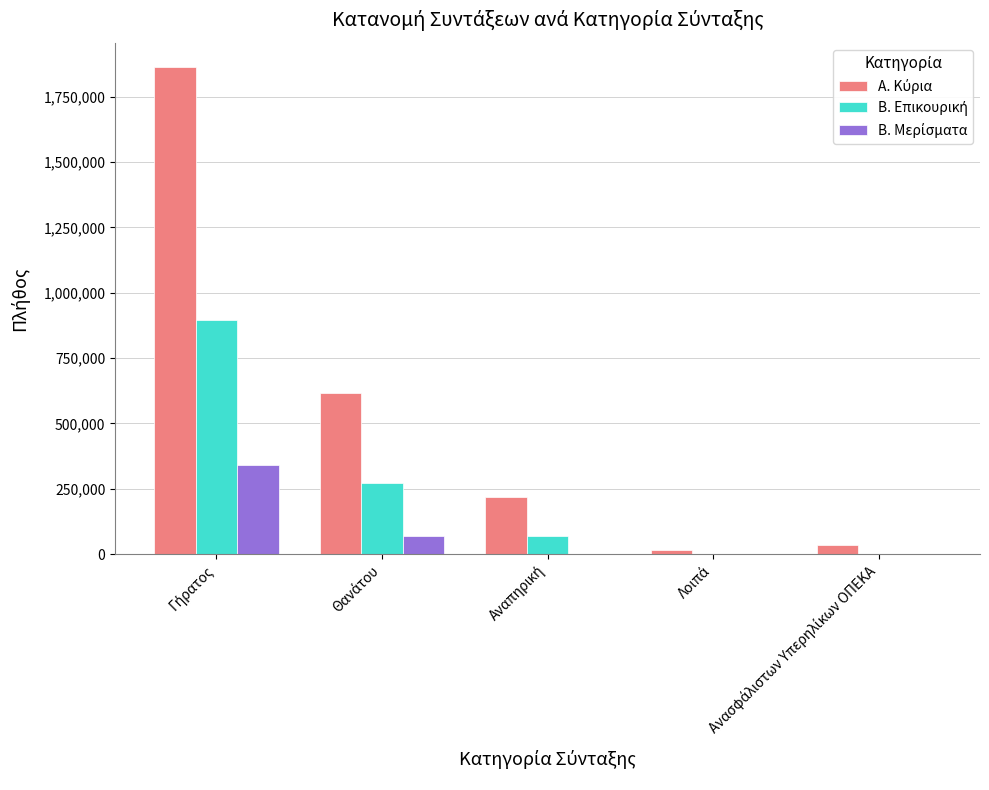

Read the Α. Κύρια value at Γήρατος.

1862841